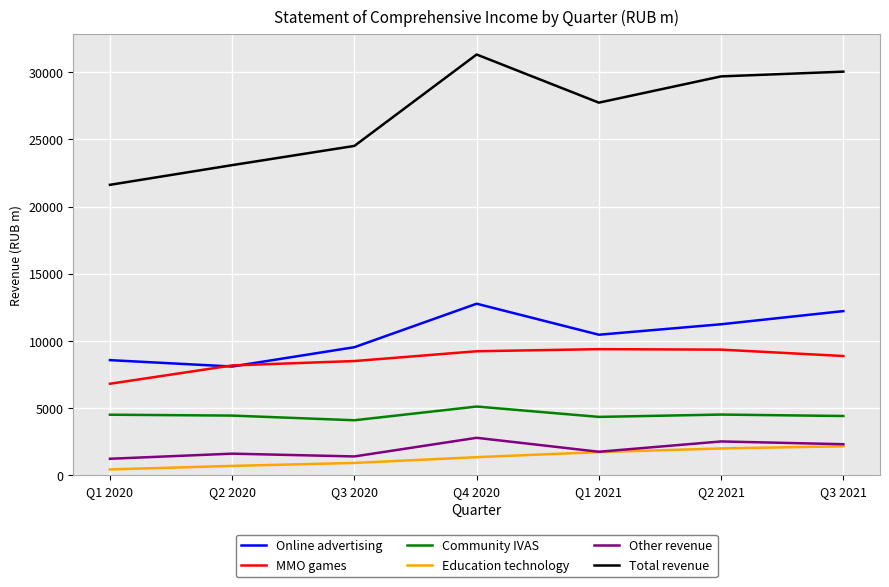

At Q3 2020, list the series in order from largest to smallest.

Total revenue, Online advertising, MMO games, Community IVAS, Other revenue, Education technology